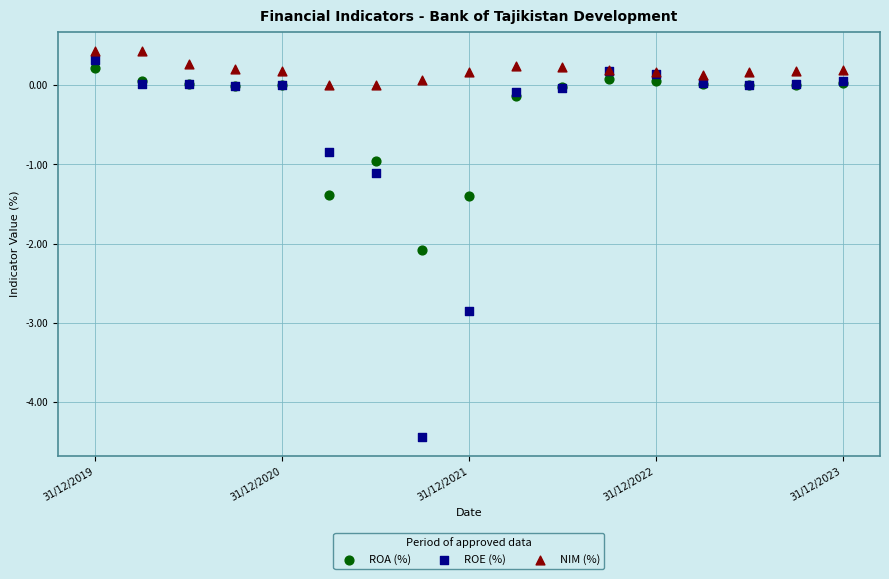

Which series has the largest Y range (max minus min)?

ROE (%)